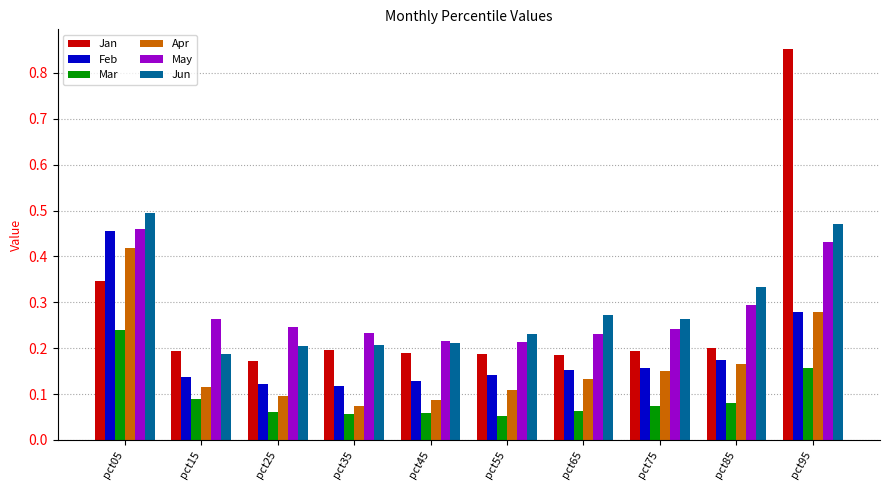

Is the value of Feb at pct75 greater than the value of Apr at pct95?

No